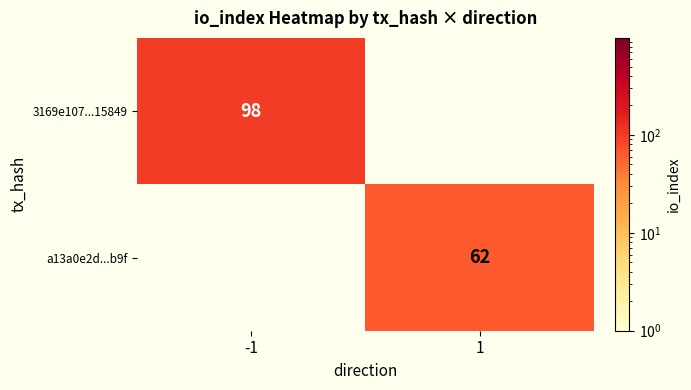

Between 1 and -1, which is larger?

-1